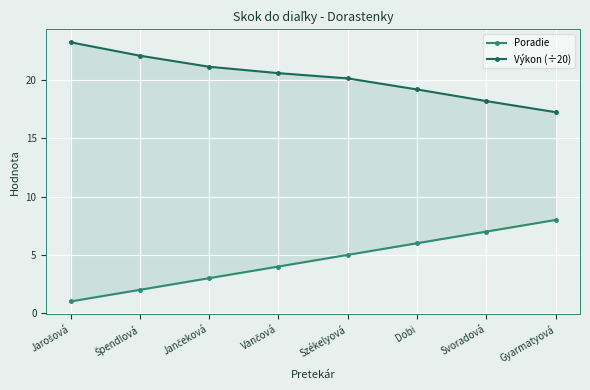

Reading left to right, extract all data points from this chart.

Poradie: 1.0	2.0	3.0	4.0	5.0	6.0	7.0	8.0
Výkon (÷20): 23.2	22.1	21.1	20.6	20.1	19.2	18.2	17.2